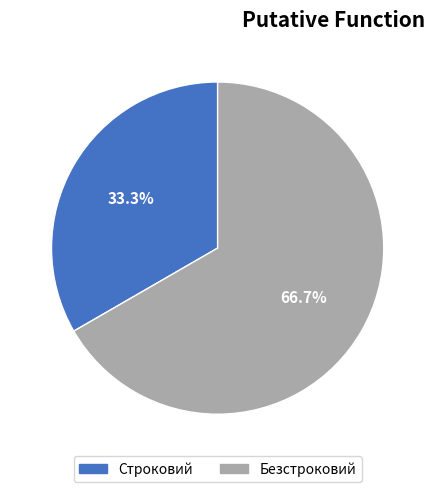

Rank the categories by value from lowest to highest.

Строковий, Безстроковий